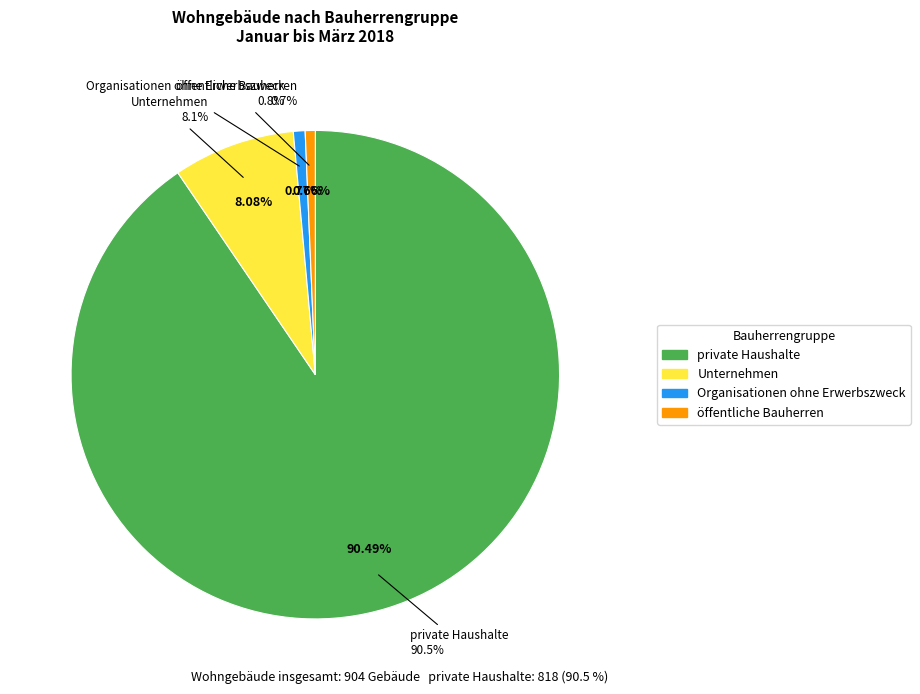

To the nearest percent, what is the average slice percentage?

25%